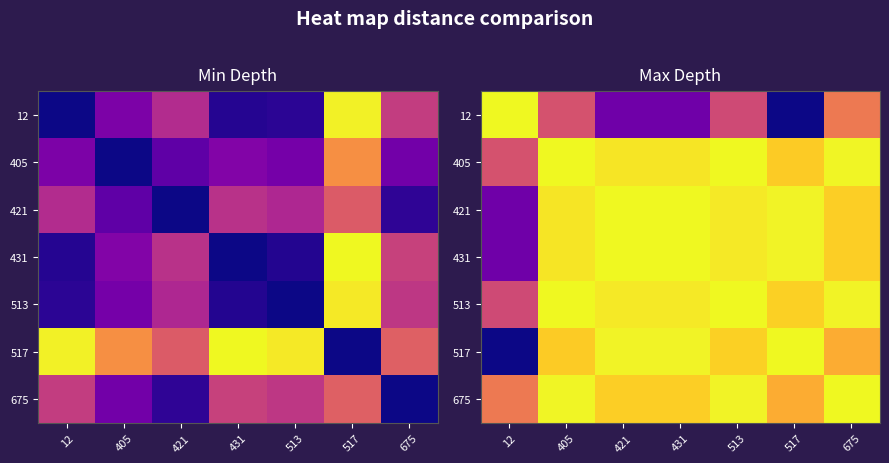

At how many categories does at least one series exceed 0?

7